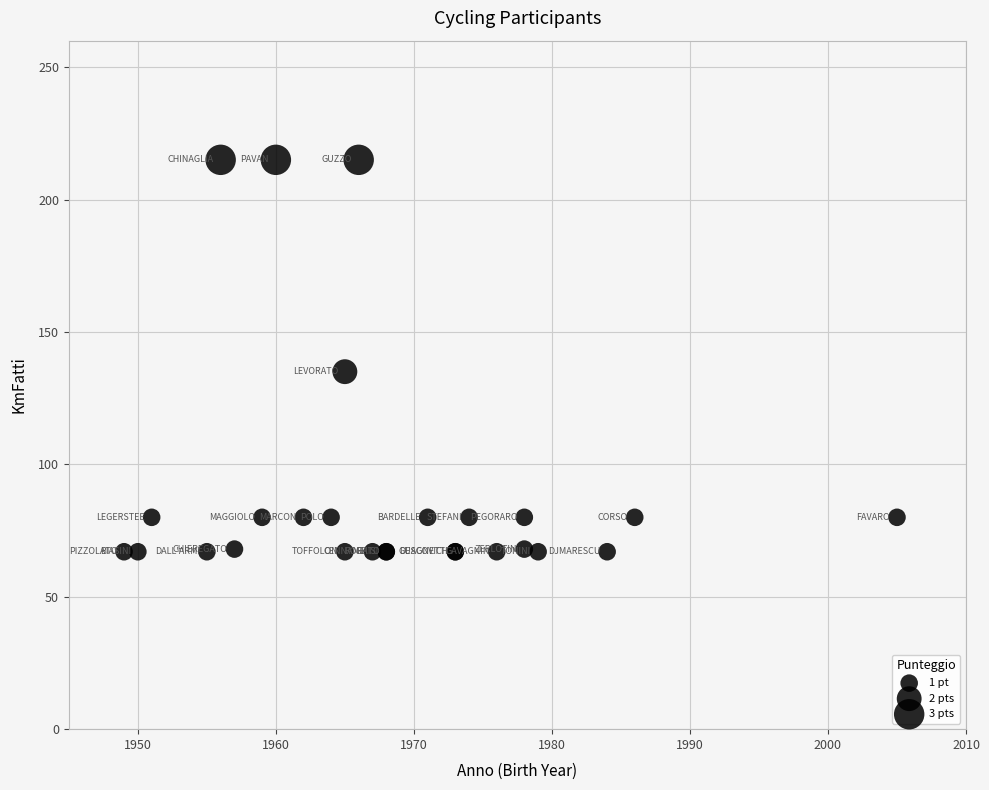

What Y value in the scatter plot is closest to 141?

135